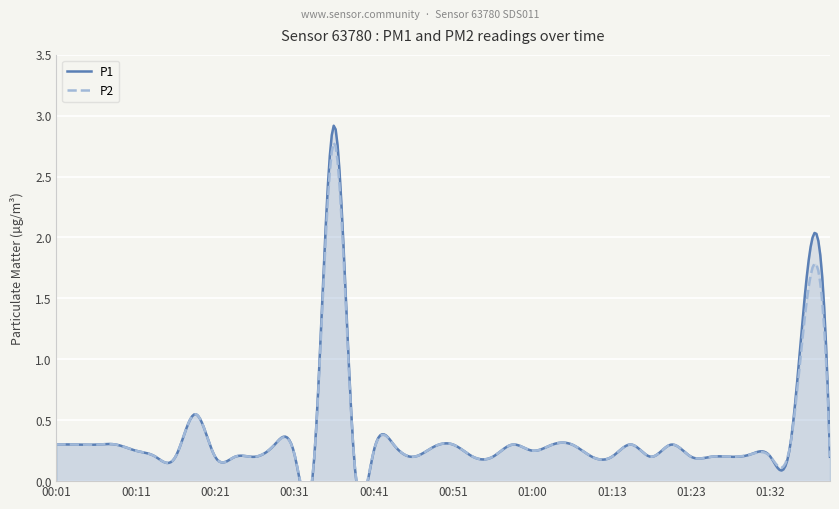

True or false: P1 and P2 cross at least once.

False